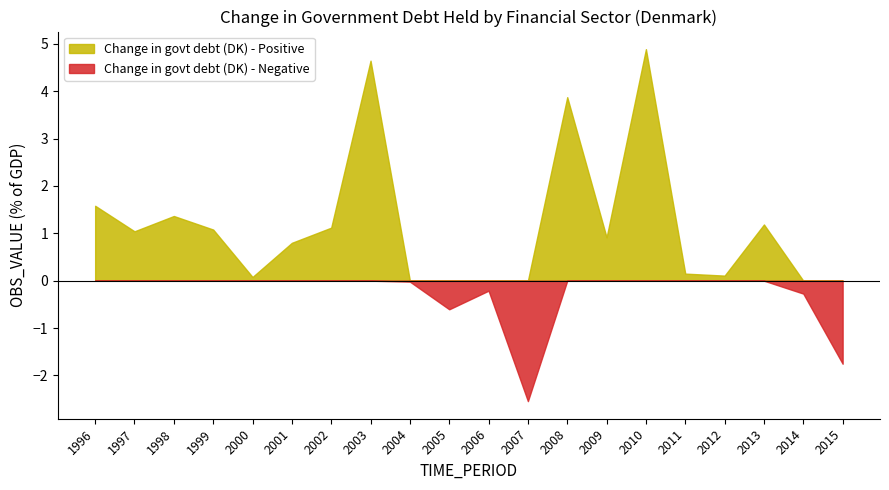

Which category has the lowest value across all series?

2007